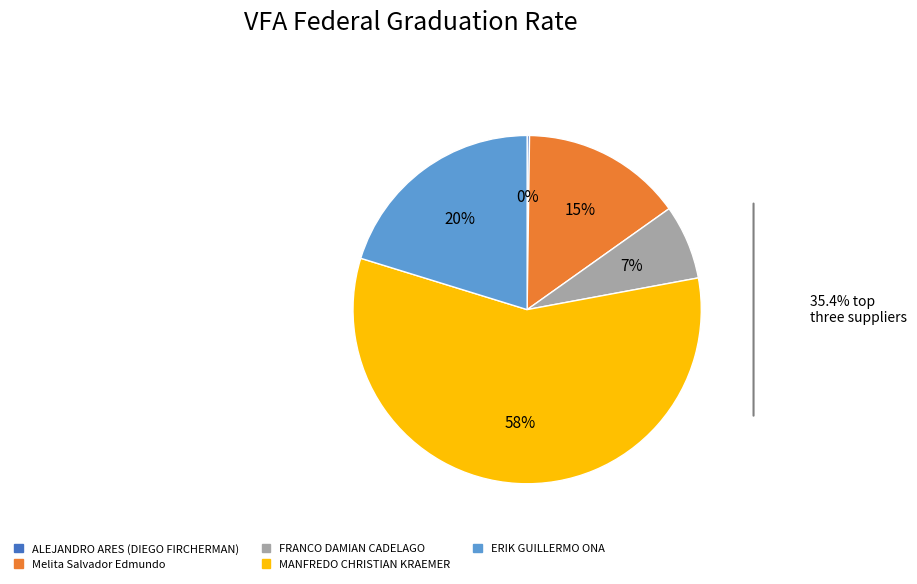

Between FRANCO DAMIAN CADELAGO and MANFREDO CHRISTIAN KRAEMER, which is larger?

MANFREDO CHRISTIAN KRAEMER